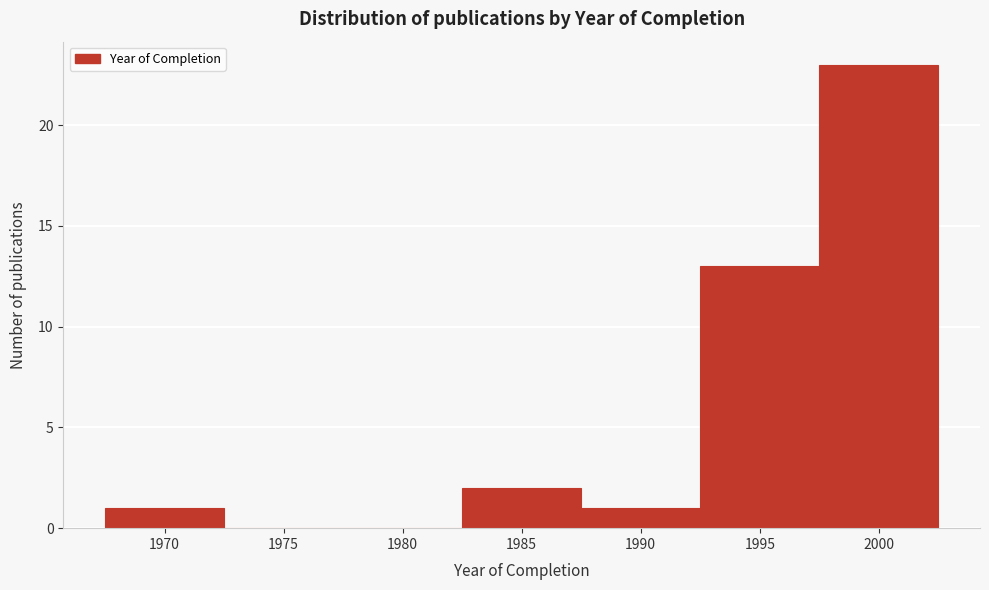

Reading left to right, extract all data points from this chart.

1970=1	1975=0	1980=0	1985=2	1990=1	1995=13	2000=23